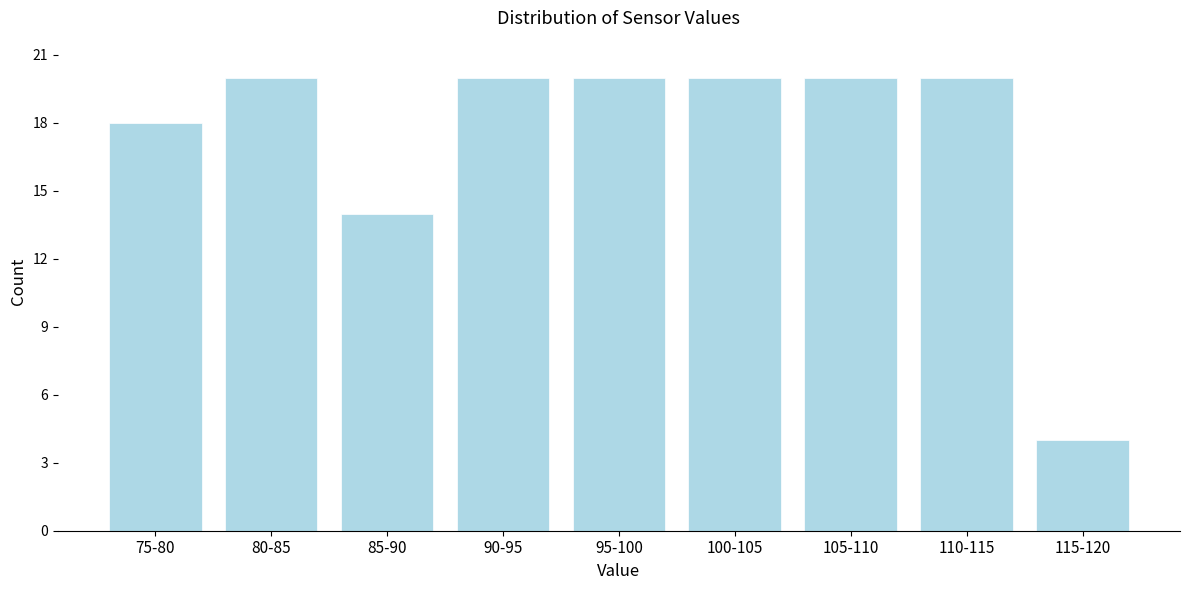

Reading left to right, list all the values displayed in this chart.

18	20	14	20	20	20	20	20	4